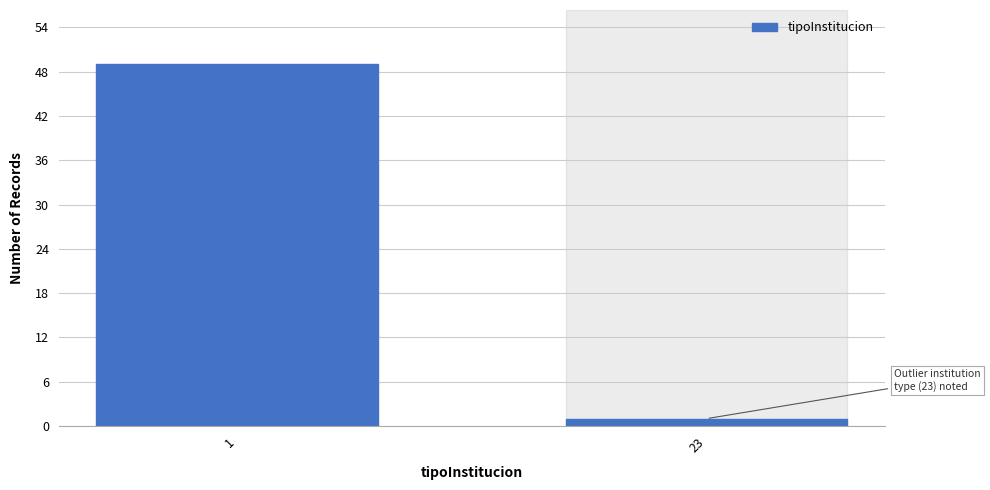

Reading left to right, transcribe all the data shown in this chart.

49	1